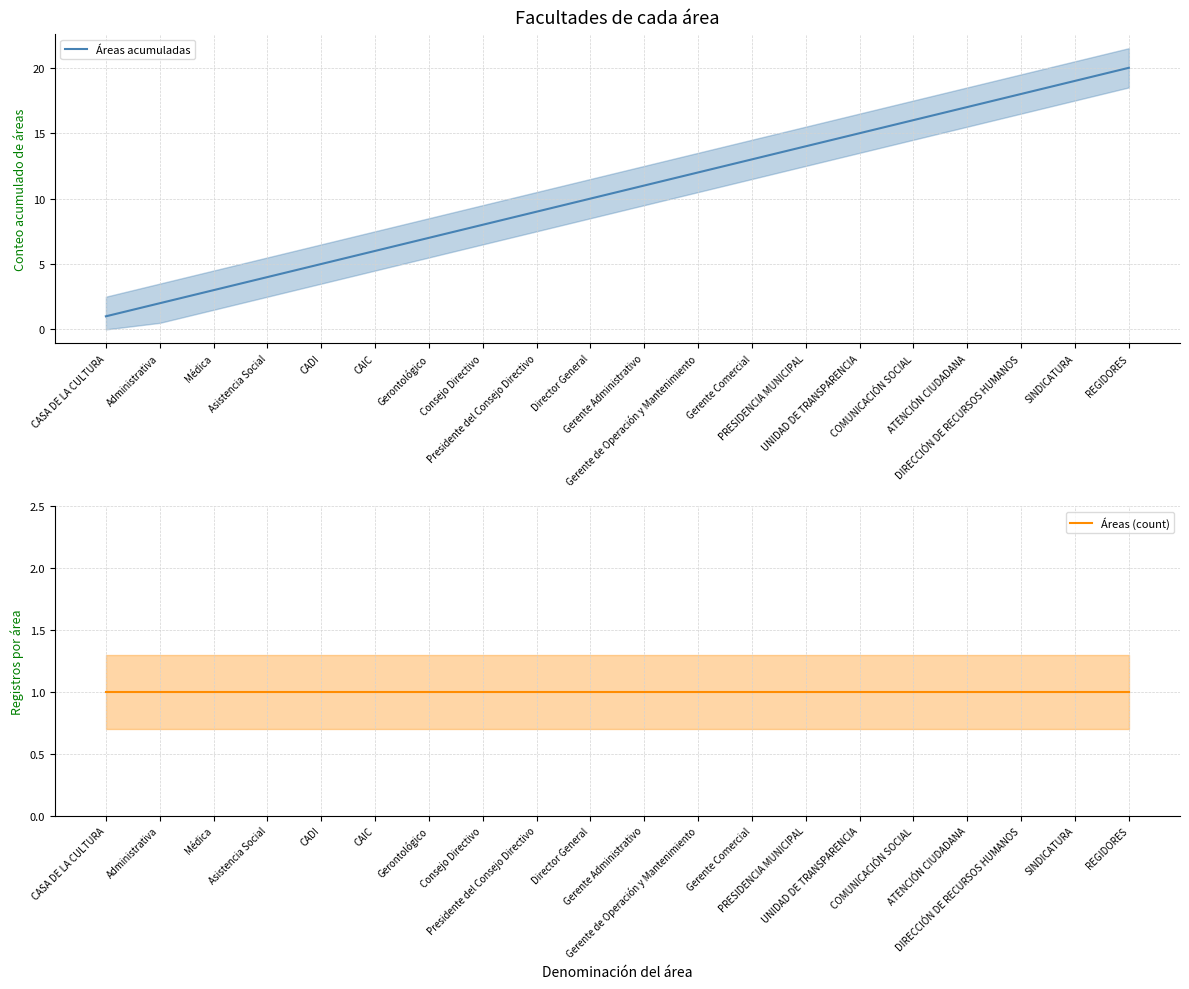

What is the average value of the Áreas acumuladas series?

10